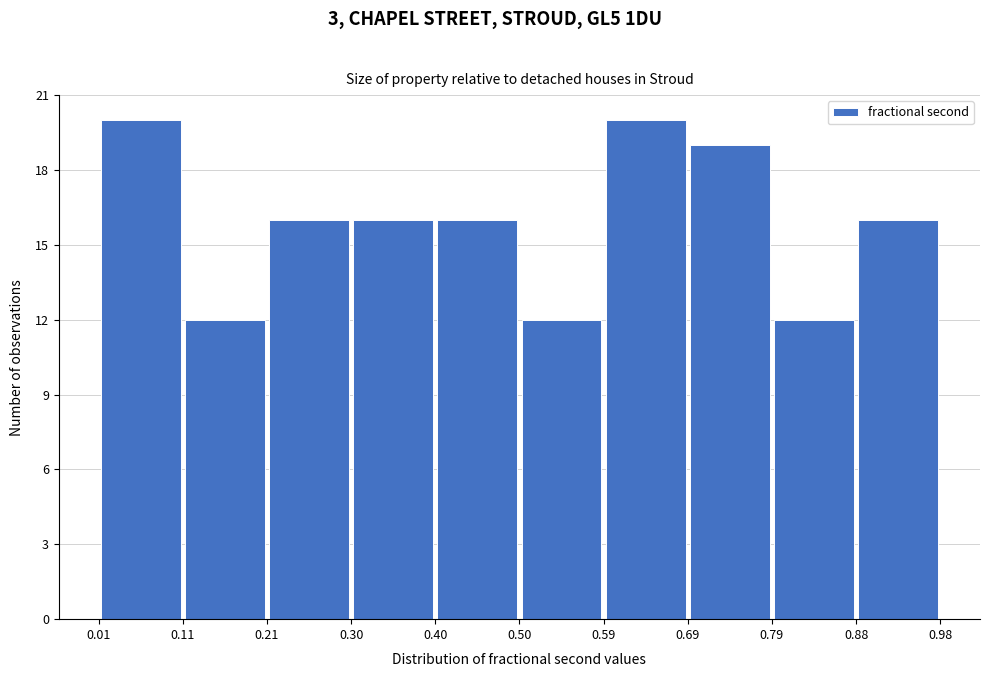

Reading left to right, transcribe this chart: for each bar, give the range it covers on the x-axis and its height. The values are not printed on the chart, so give them approximately, as read against the axis.

0.01 to 0.11: 20
0.11 to 0.21: 12
0.21 to 0.30: 16
0.30 to 0.40: 16
0.40 to 0.50: 16
0.50 to 0.59: 12
0.59 to 0.69: 20
0.69 to 0.79: 19
0.79 to 0.88: 12
0.88 to 0.98: 16